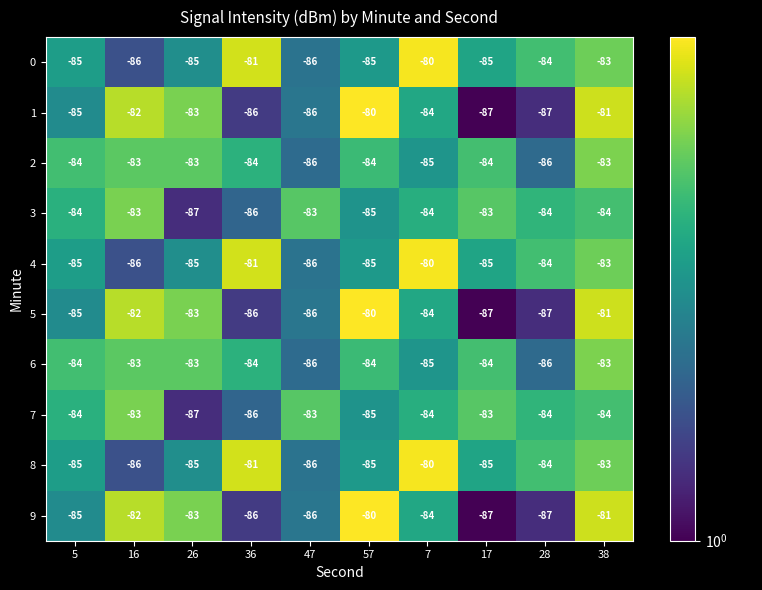

At which category is the sum across all series the highest?

38